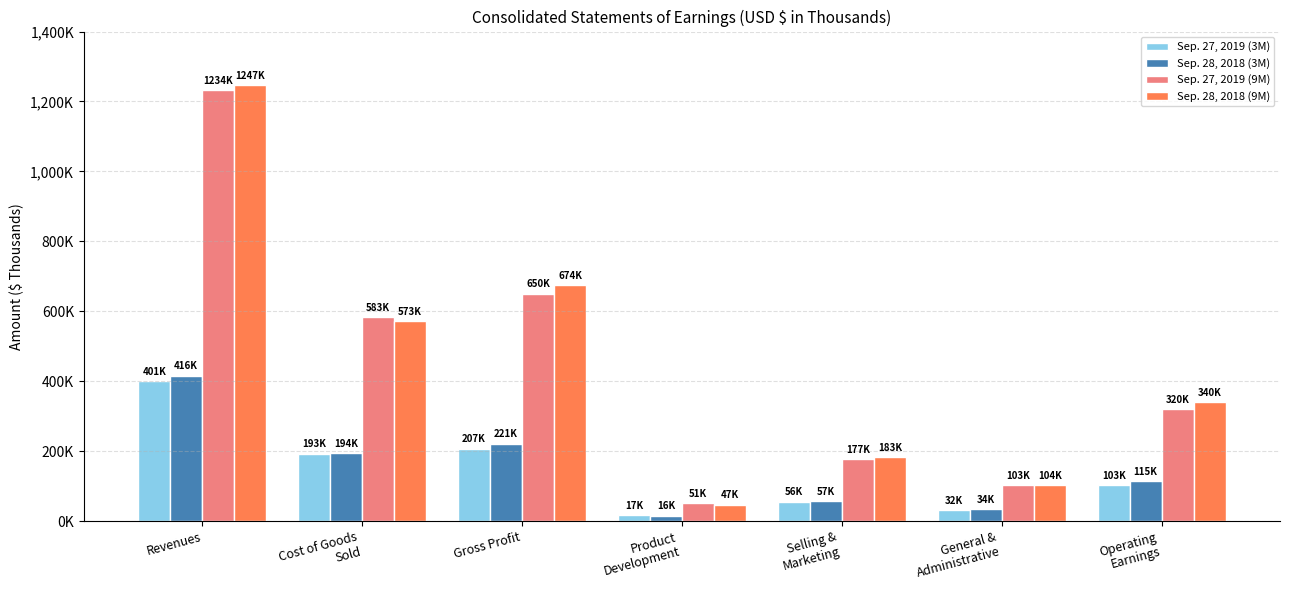

Rank the series at Product
Development from highest to lowest value.

Sep. 27, 2019 (9M), Sep. 28, 2018 (9M), Sep. 27, 2019 (3M), Sep. 28, 2018 (3M)